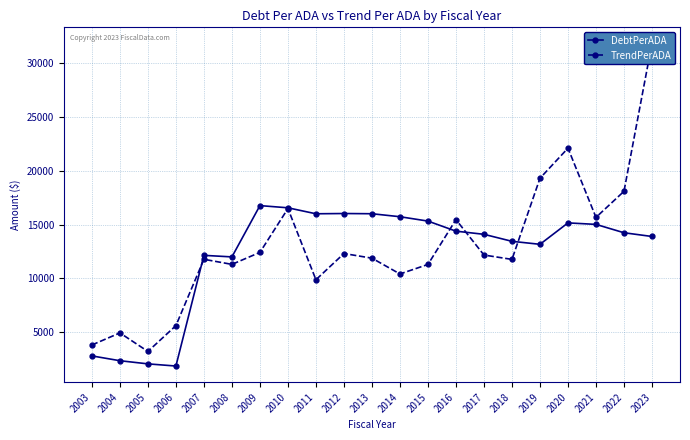

What is the difference between the maximum and minimum values in the TrendPerADA series?

28613.6